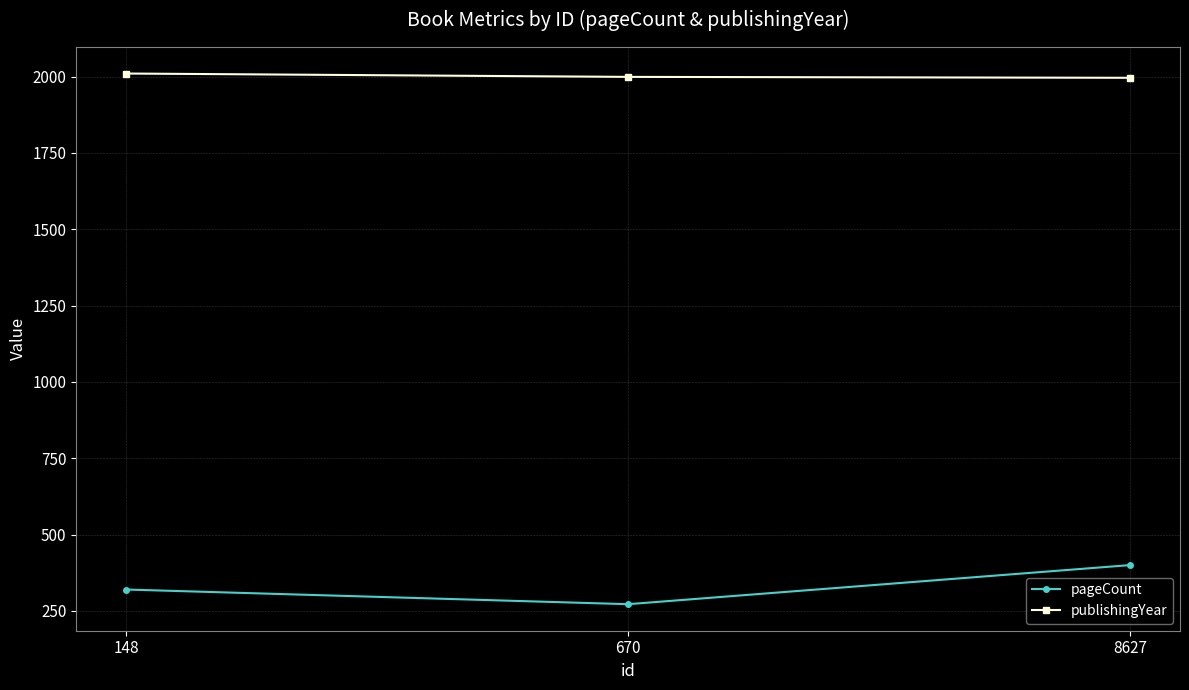

Count the publishingYear values in the range 1996 to 2010.

3